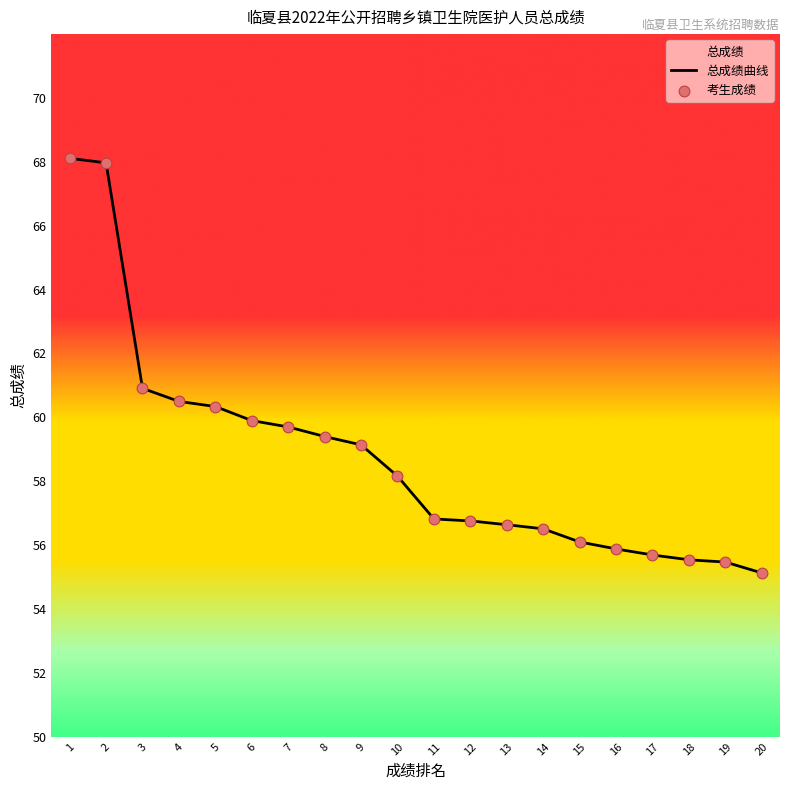

Which has a higher value, 13 or 19?

13